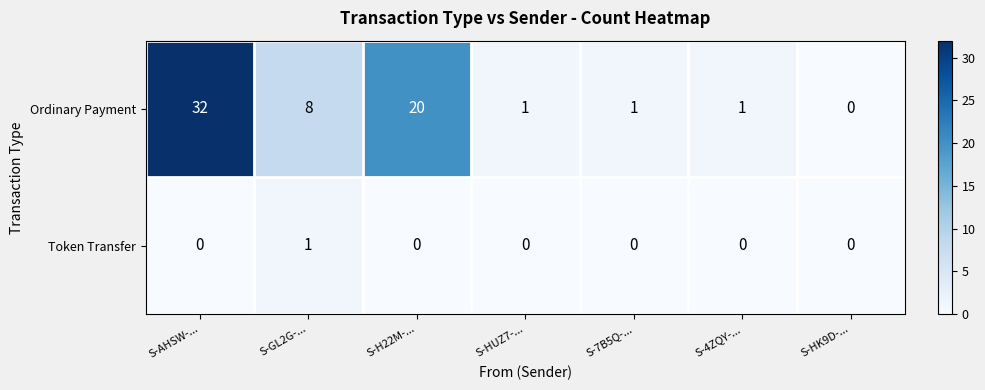

Which category has the highest value in the Token Transfer series?

S-GL2G-...